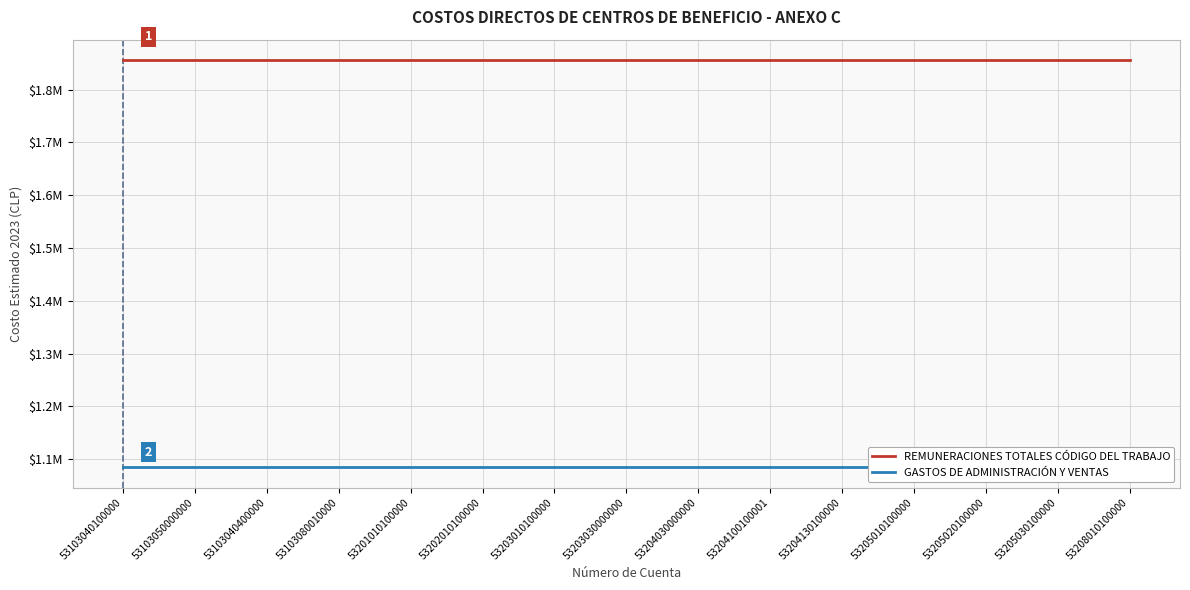

What is the average value of the GASTOS DE ADMINISTRACIÓN Y VENTAS series?

1085020.0